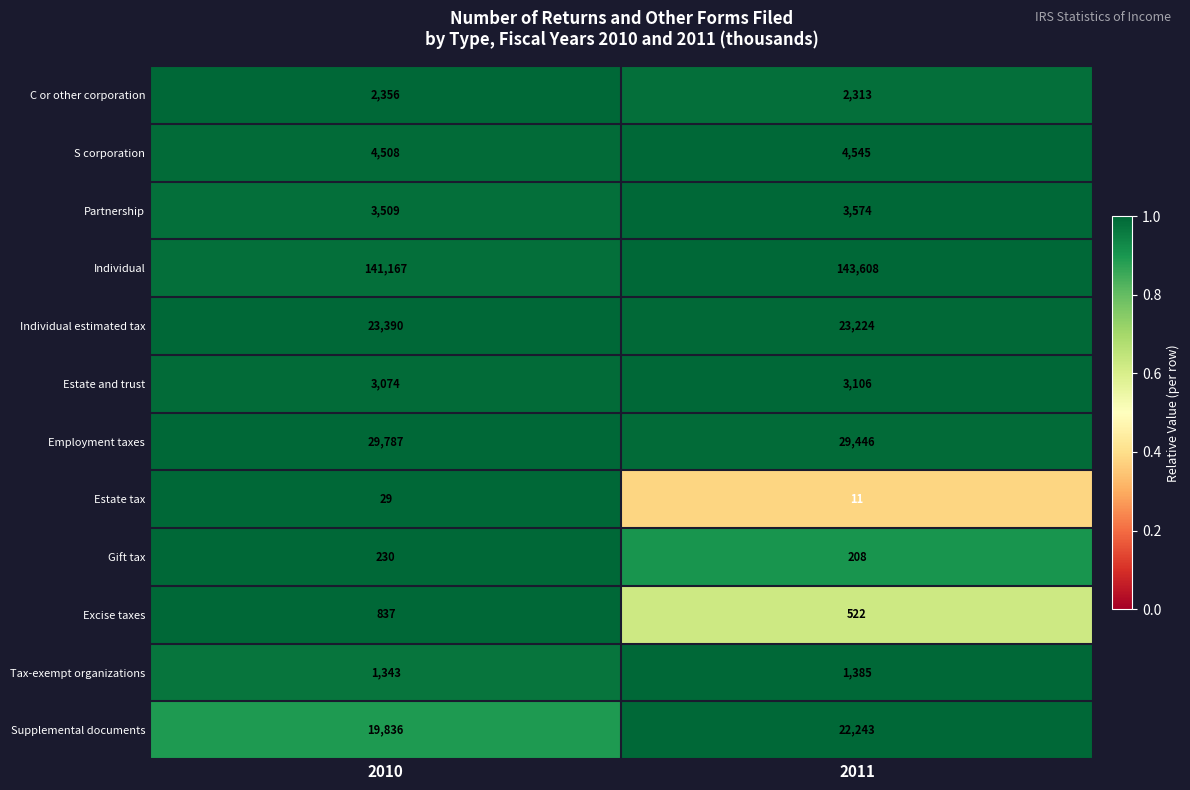

At which category is the sum across all series the highest?

2011